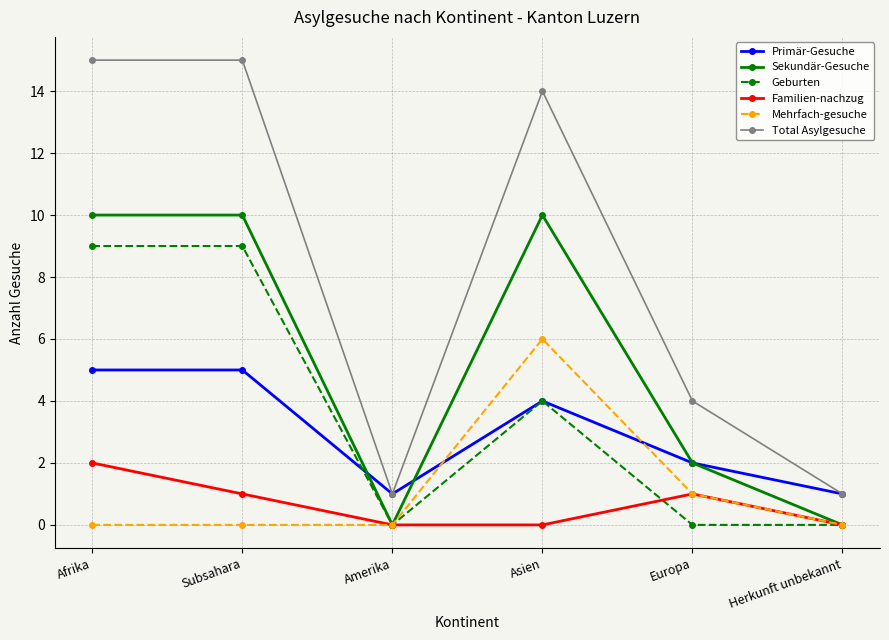

At Afrika, list the series in order from smallest to largest.

Mehrfach-gesuche, Familien-nachzug, Primär-Gesuche, Geburten, Sekundär-Gesuche, Total Asylgesuche